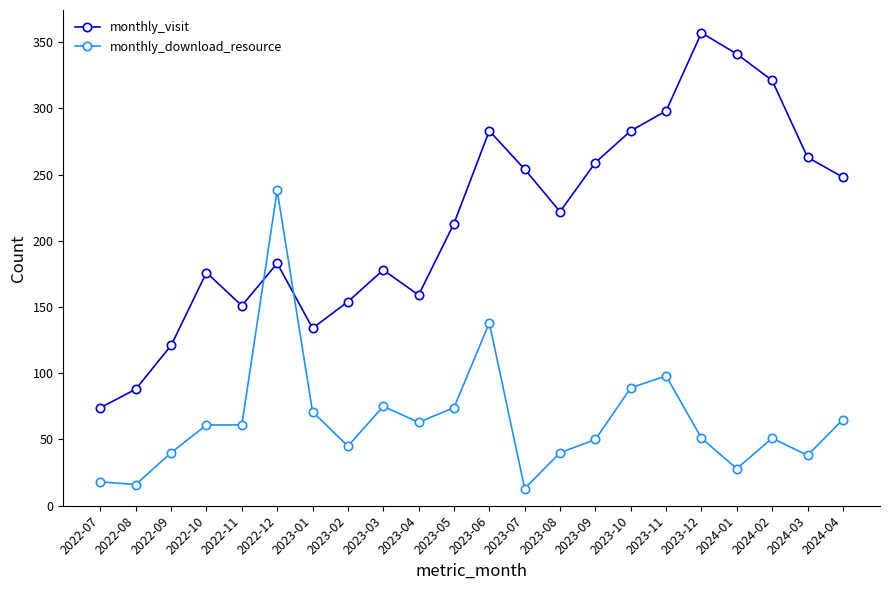

What is the smallest value displayed?

13